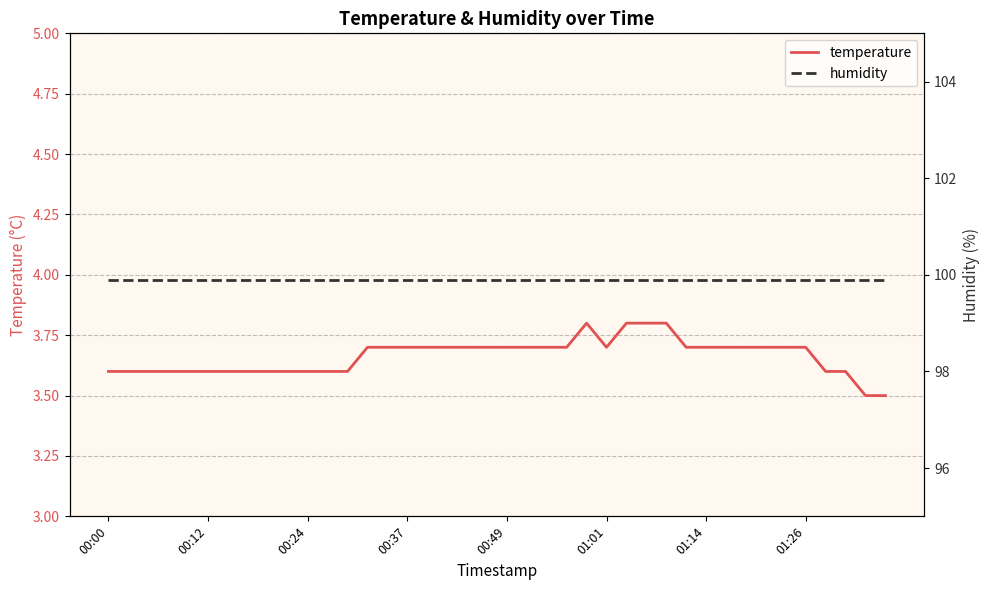

Is it true that temperature equals 2.4 at 01:26?

False